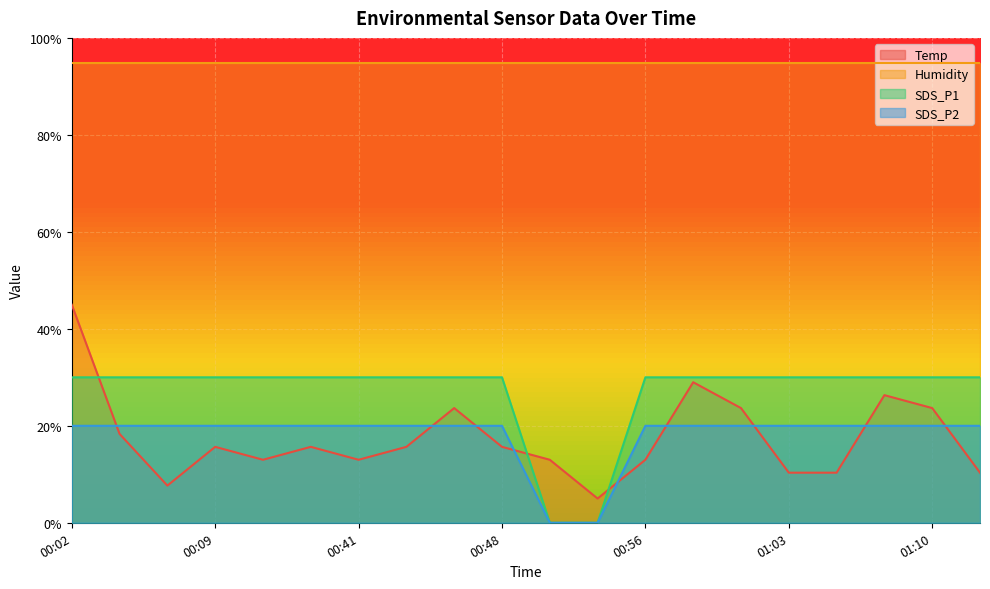

At how many categories does at least one series exceed 40?

20